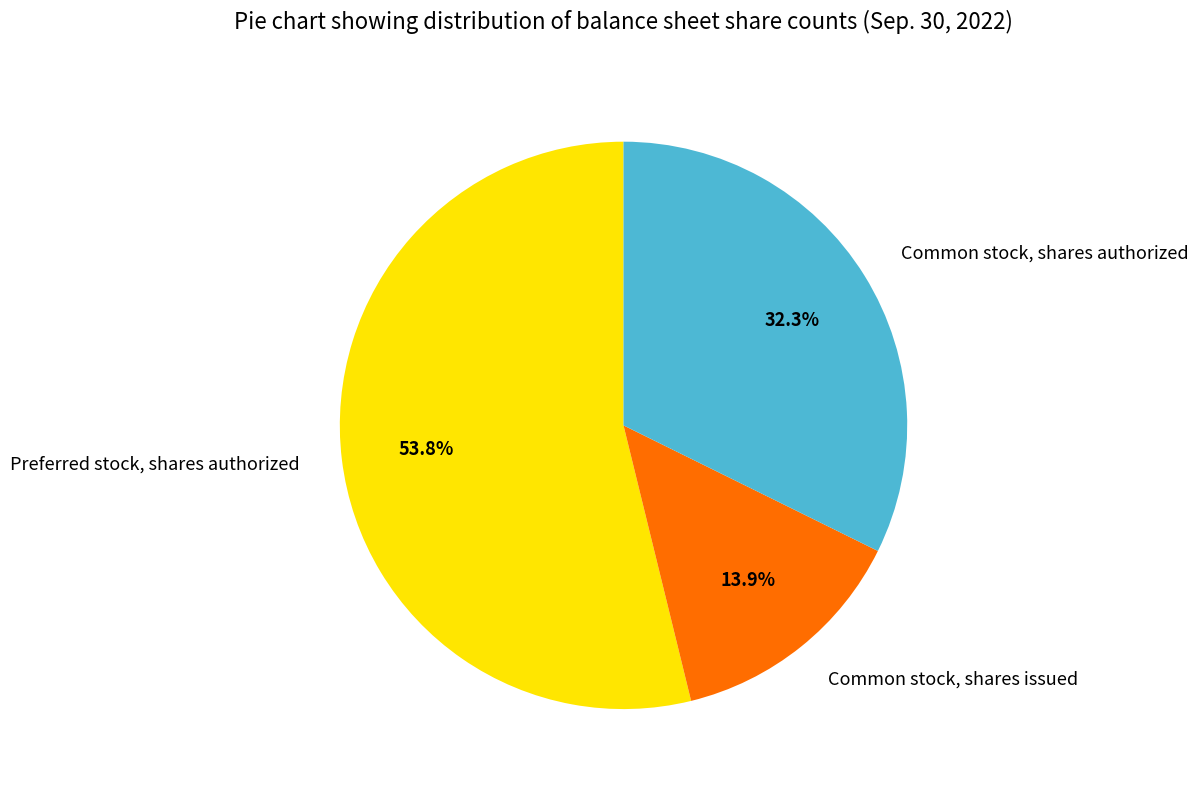

To the nearest percent, what percentage of the pie is Preferred stock, shares authorized?

54%